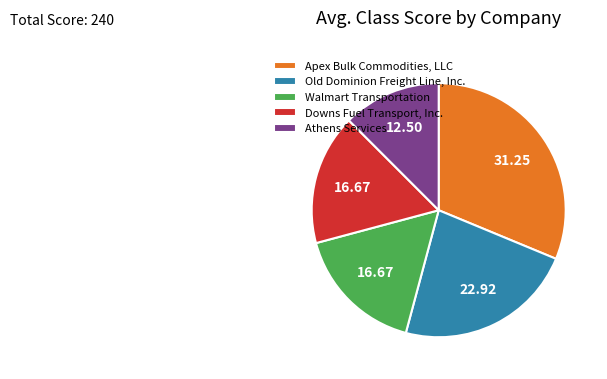

Does Walmart Transportation account for over 50% of the chart?

No